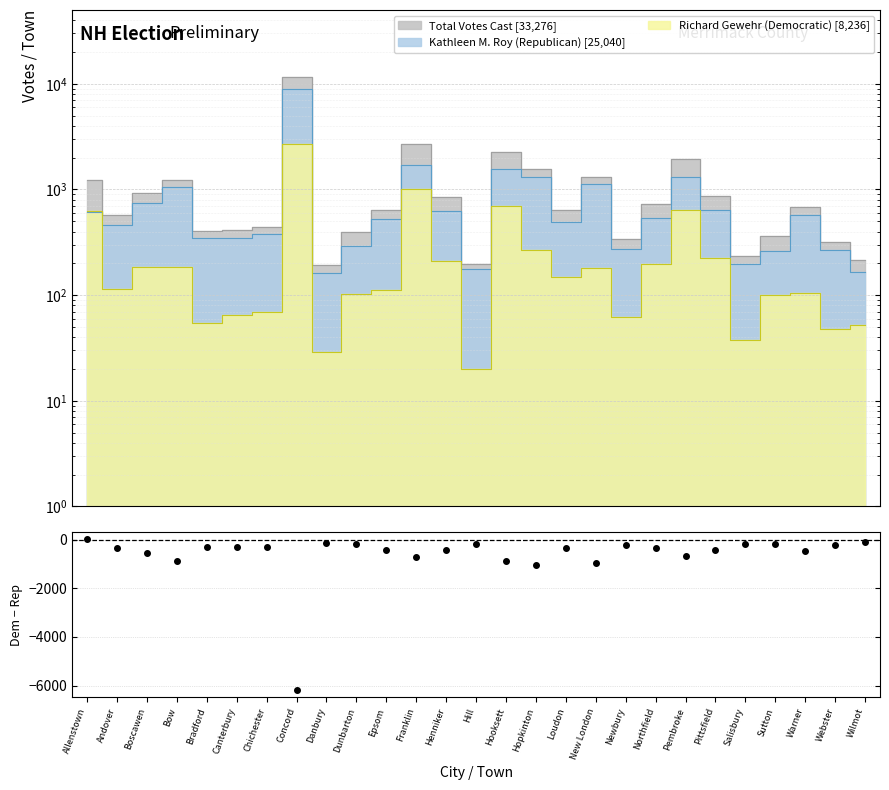

Where does the Total Votes Cast series first go above 645?

Allenstown